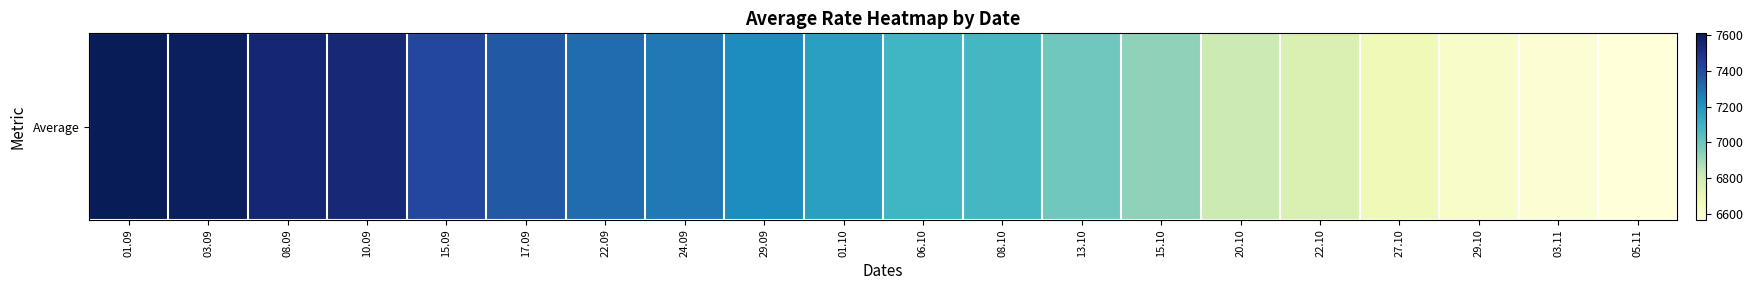

Rank the categories by value from lowest to highest.

05.11, 03.11, 29.10, 27.10, 22.10, 20.10, 15.10, 13.10, 08.10, 06.10, 01.10, 29.09, 24.09, 22.09, 17.09, 15.09, 10.09, 08.09, 03.09, 01.09